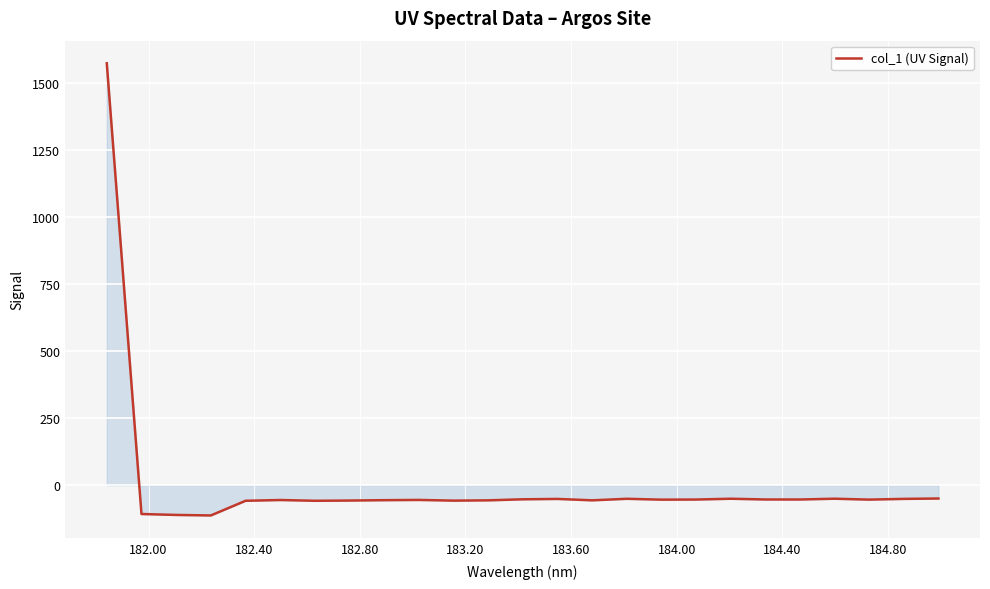

What is the sum of all values?

109.2